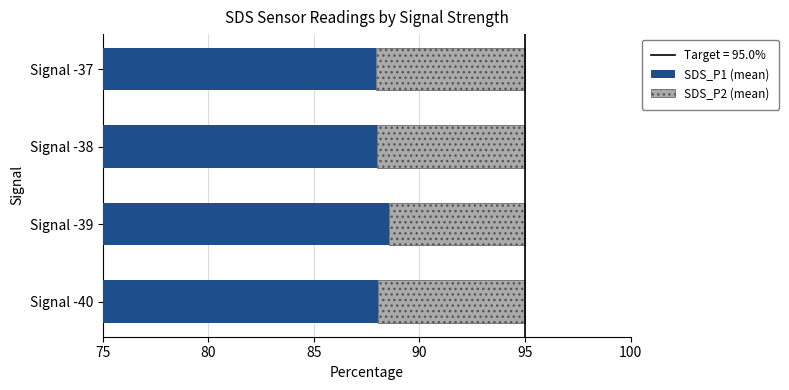

What is the greatest value displayed?

13.5